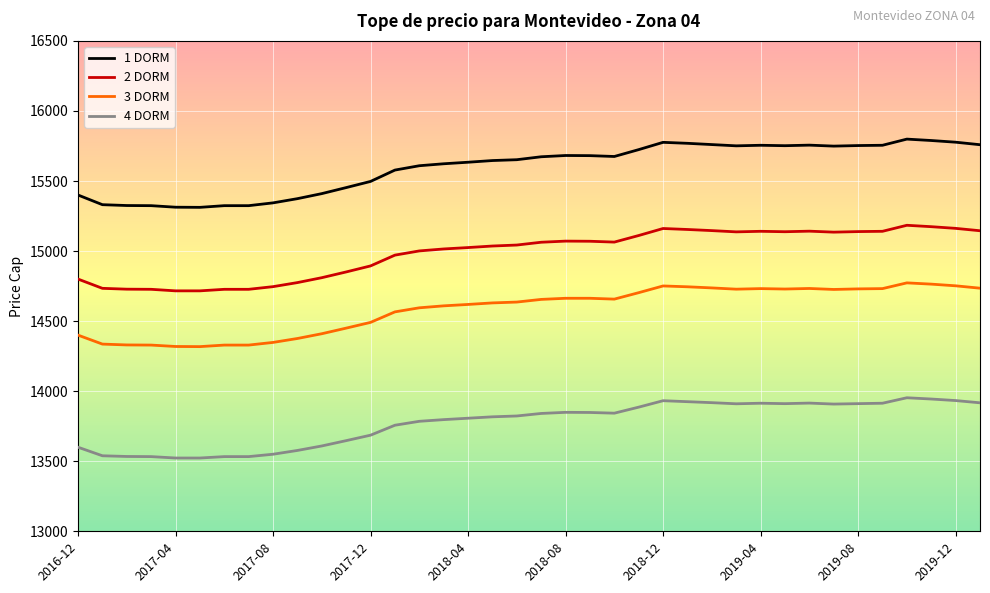

Which series has the largest total across all categories?

1 DORM